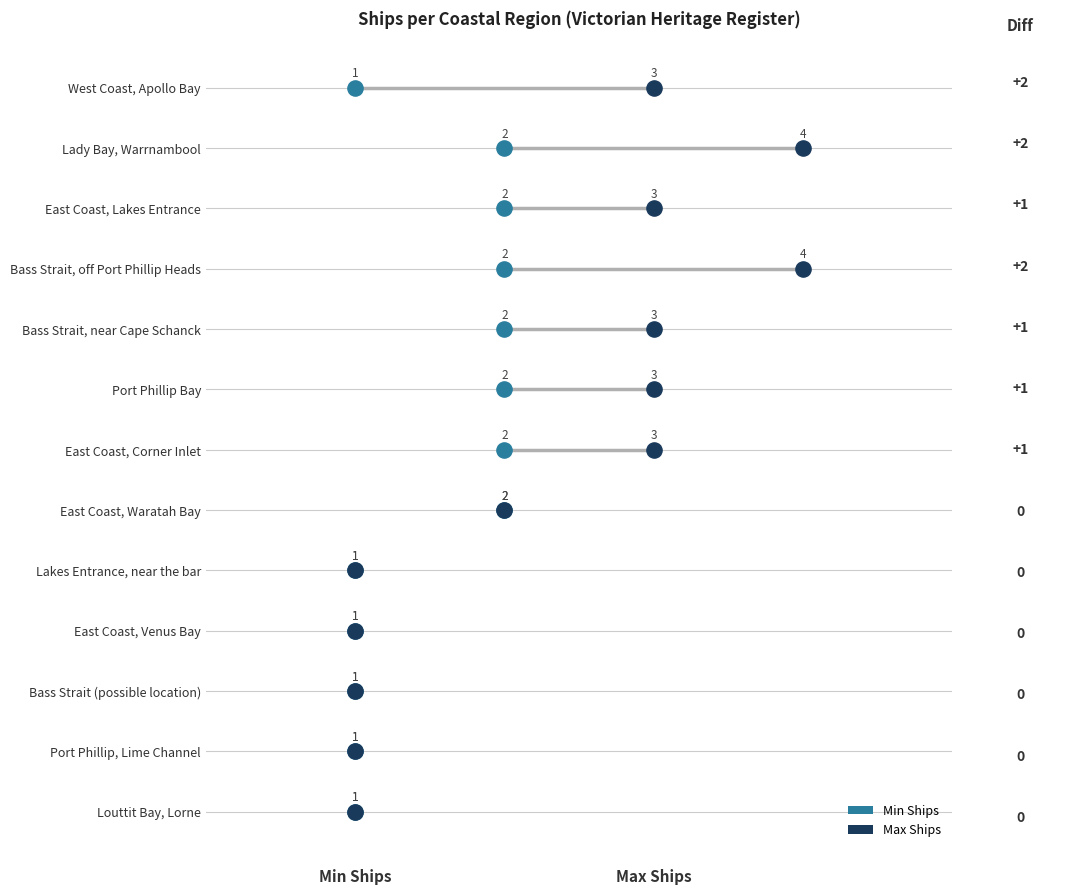

What are all the series names shown in the legend?

Min Ships, Max Ships